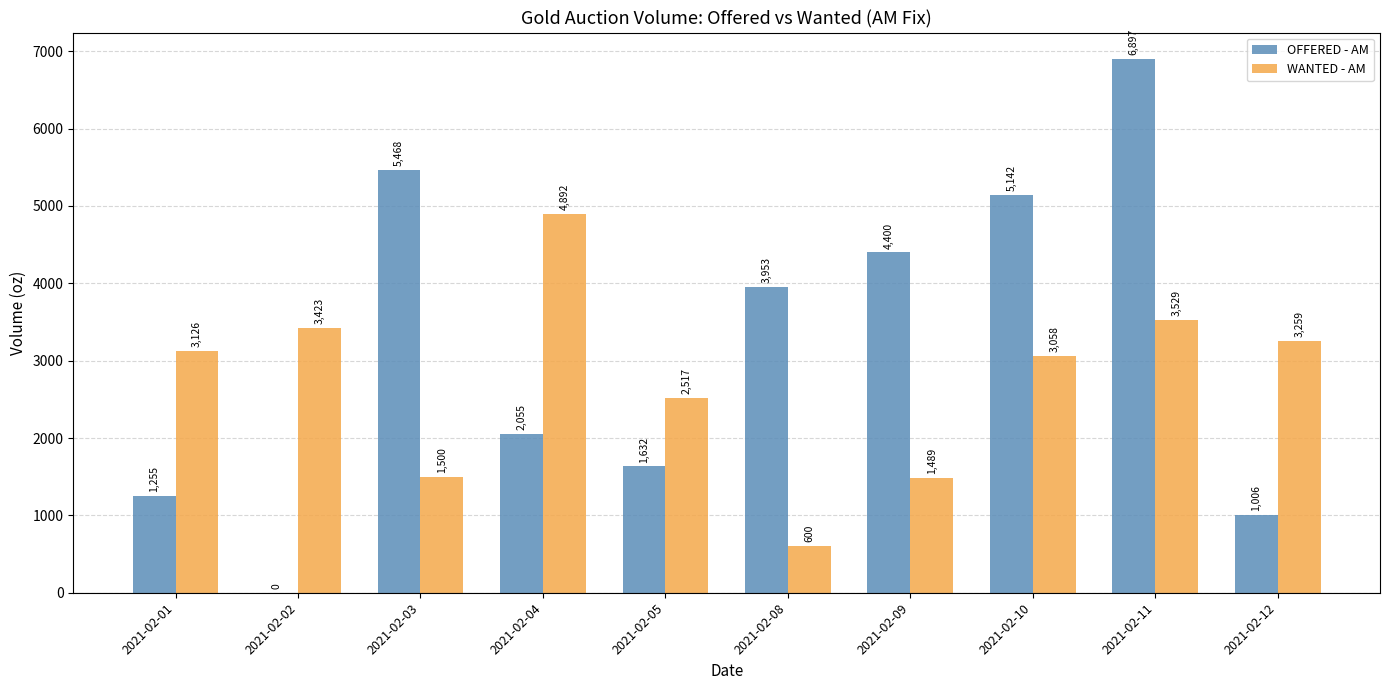

What is the sum of all OFFERED - AM values?

31808